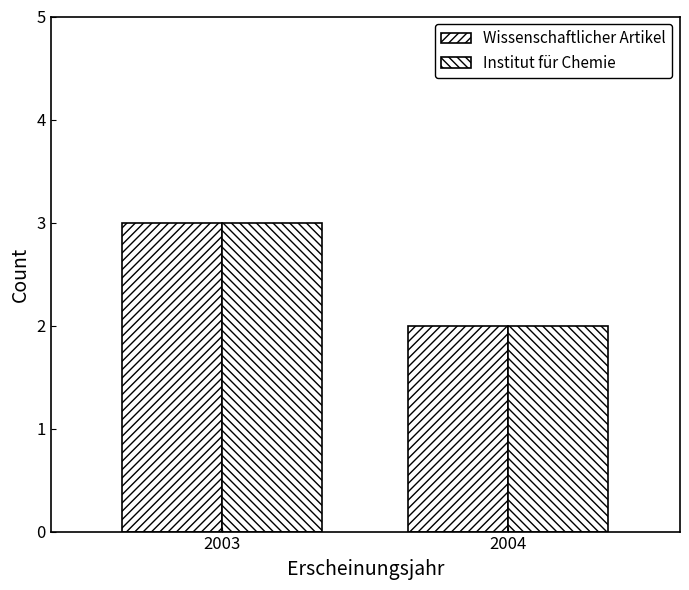

How many categories are shown in the chart?

2